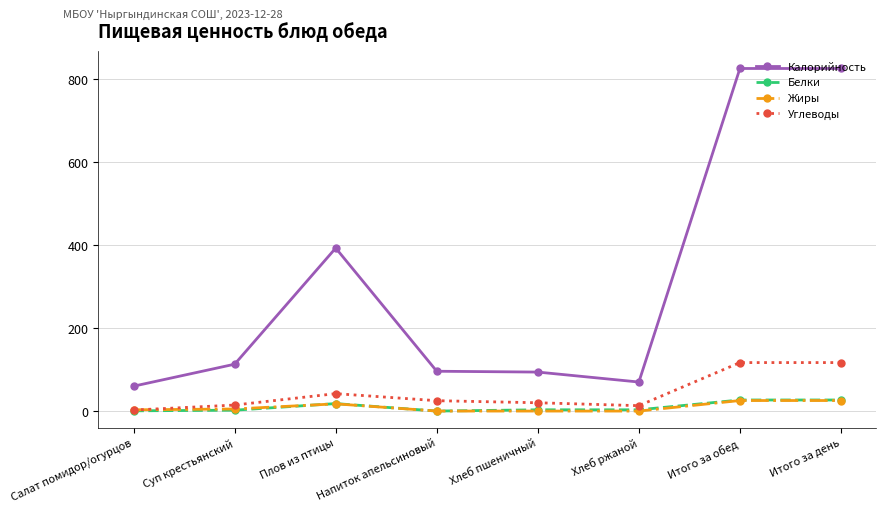

True or false: Белки and Калорийность cross at least once.

False